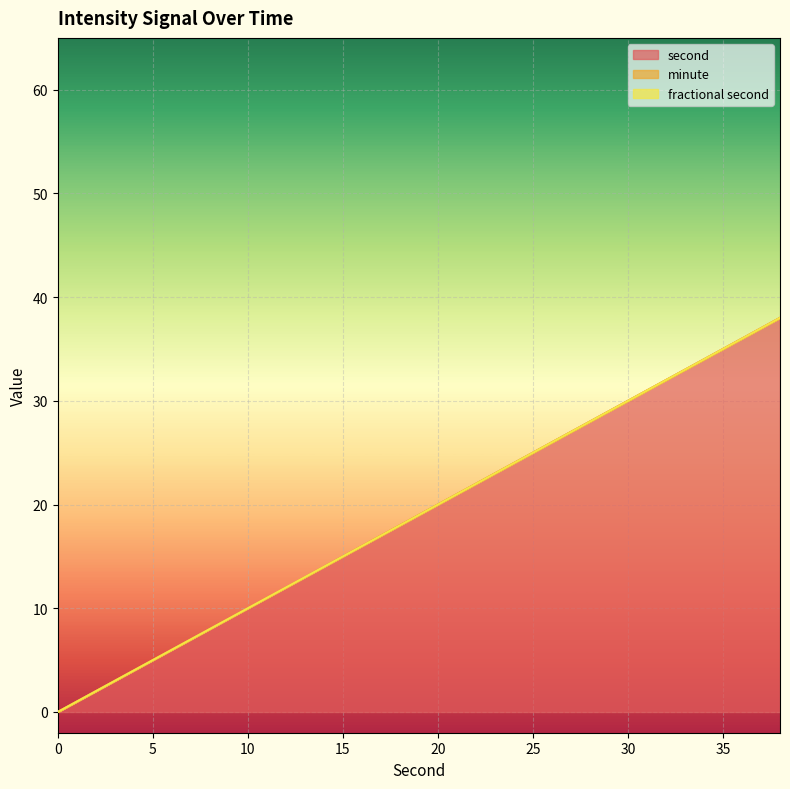

True or false: second and fractional second cross at least once.

False